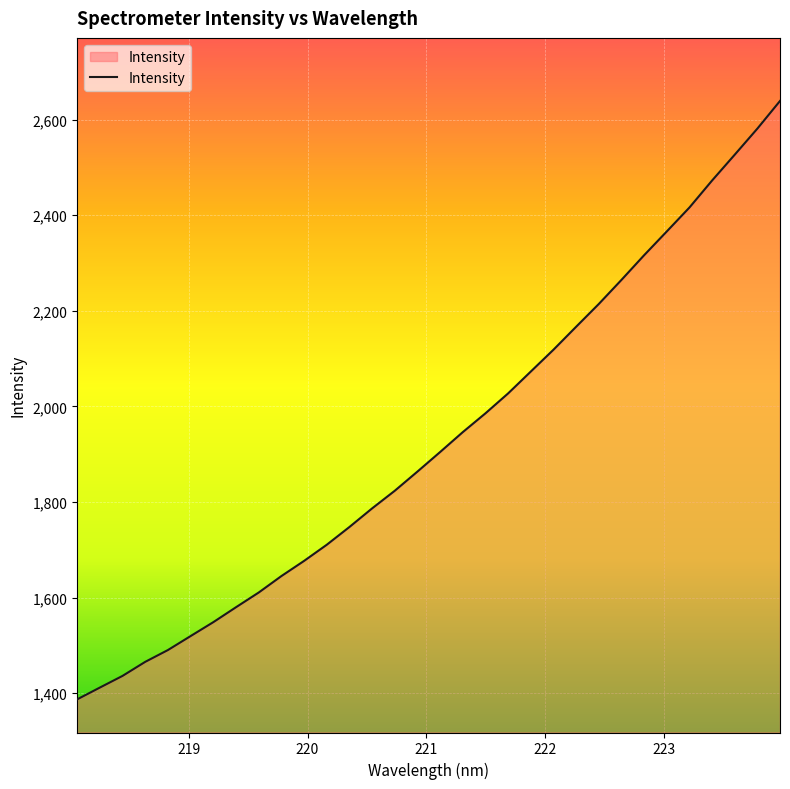

What is the maximum value shown in the chart?

2639.1